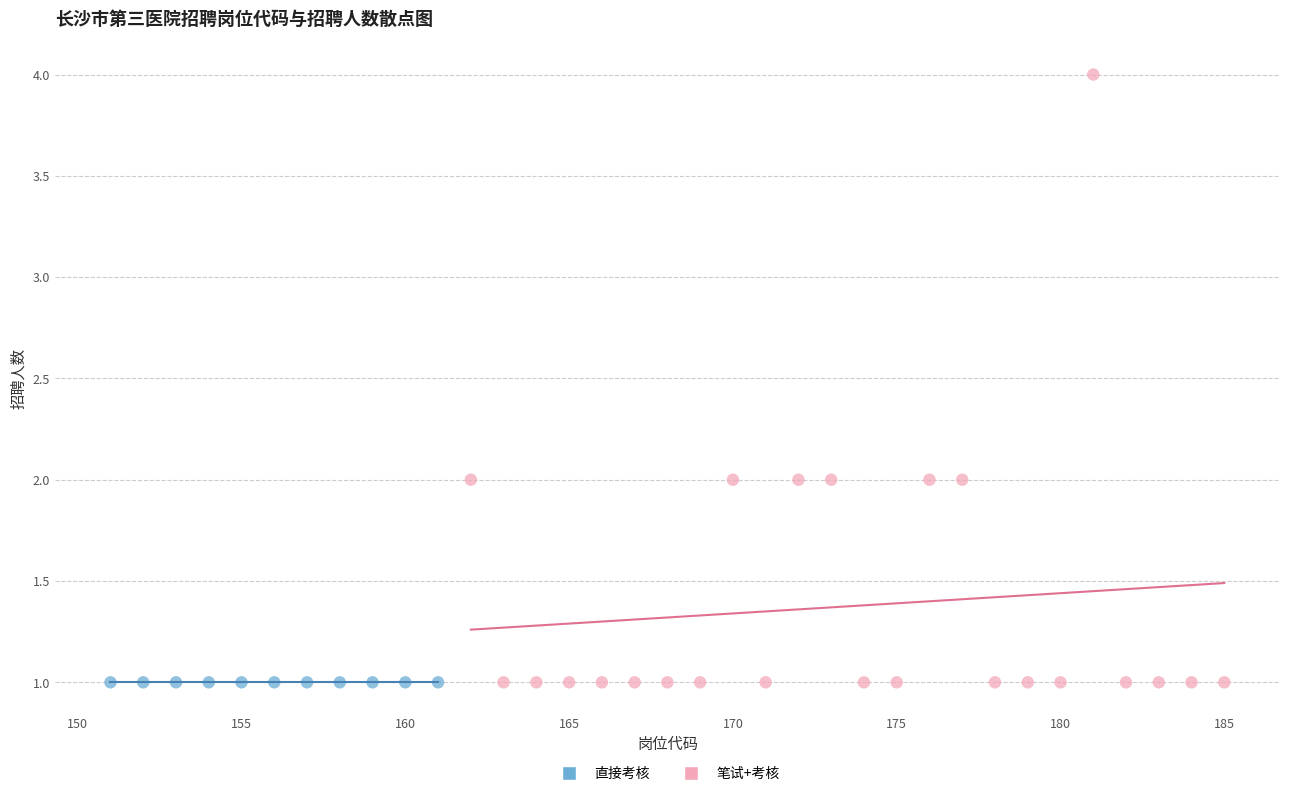

Which series reaches the maximum Y coordinate?

笔试+考核